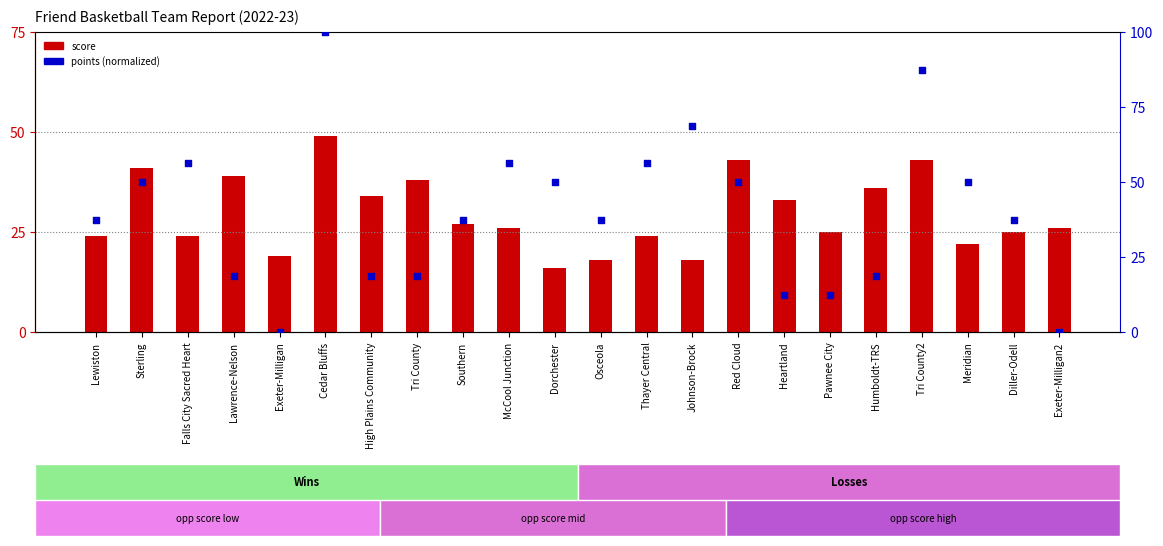

Which series has the largest total across all categories?

points (normalized)